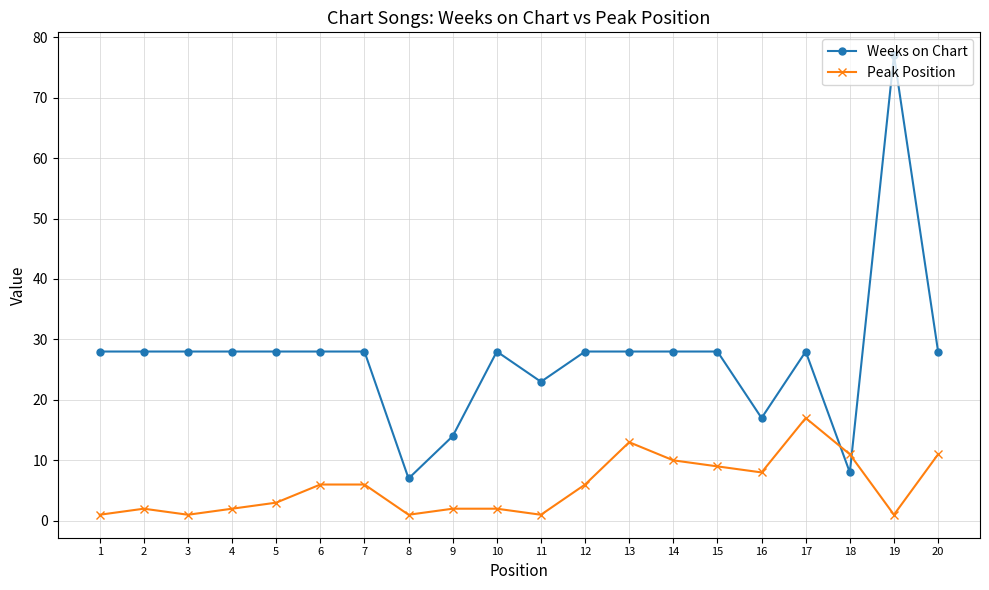

Reading left to right, list all the values displayed in this chart.

Weeks on Chart: 1=28	2=28	3=28	4=28	5=28	6=28	7=28	8=7	9=14	10=28	11=23	12=28	13=28	14=28	15=28	16=17	17=28	18=8	19=77	20=28
Peak Position: 1=1	2=2	3=1	4=2	5=3	6=6	7=6	8=1	9=2	10=2	11=1	12=6	13=13	14=10	15=9	16=8	17=17	18=11	19=1	20=11